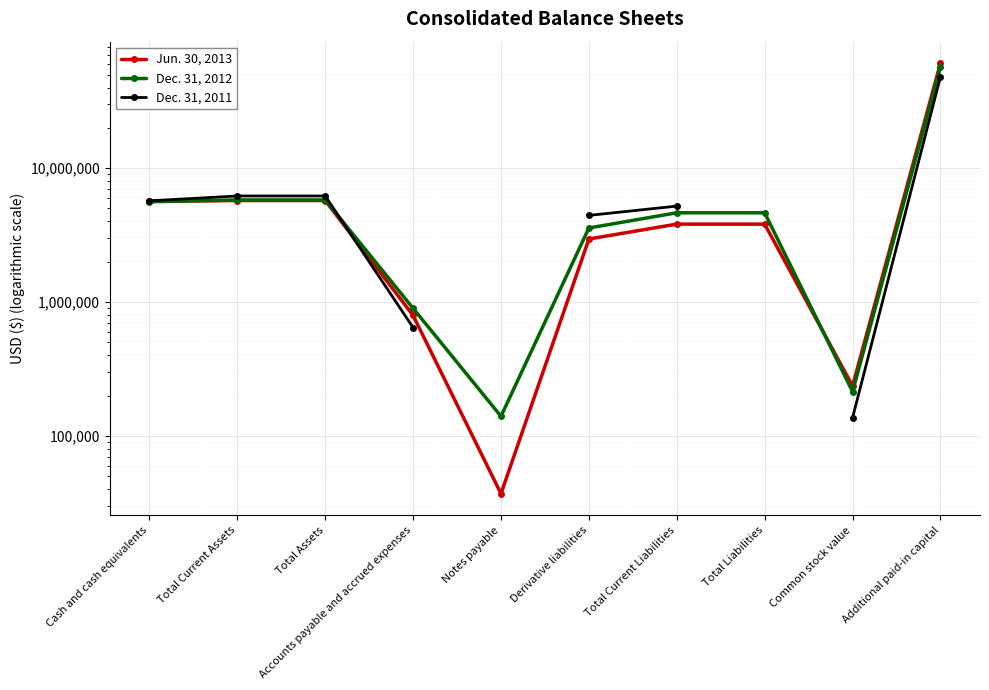

Is this an area chart (filled region under the line)?

No